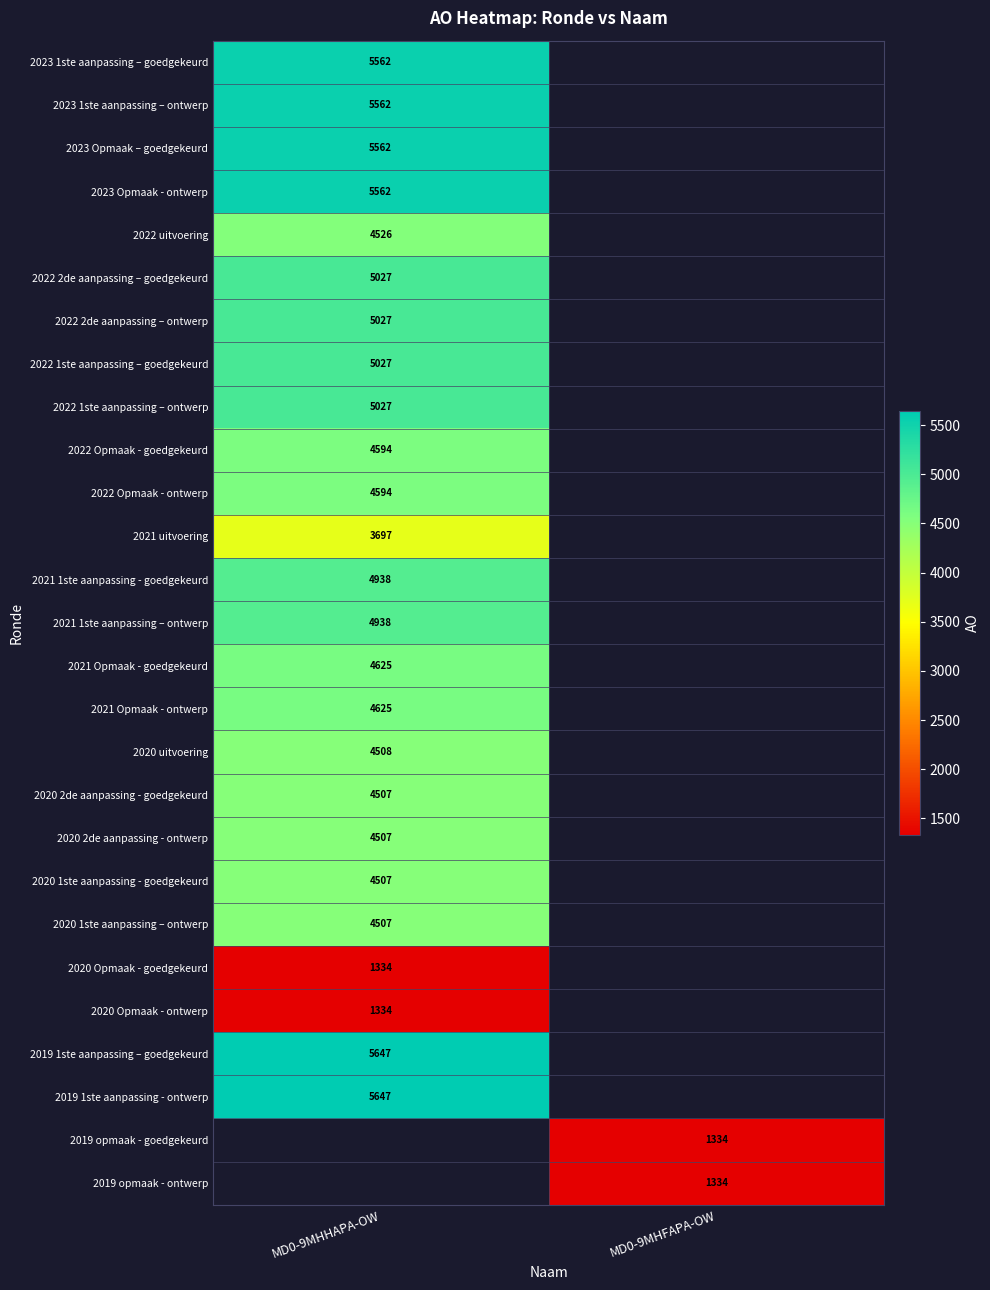

How many distinct data groups are displayed?

27